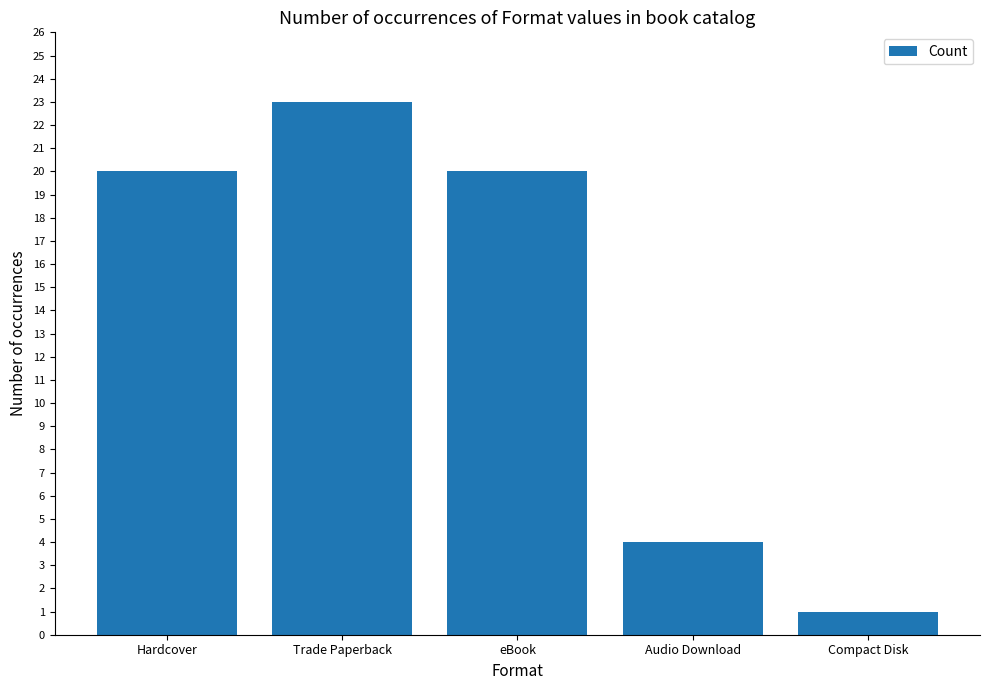

What is the value of the 2nd bar from the left?

23